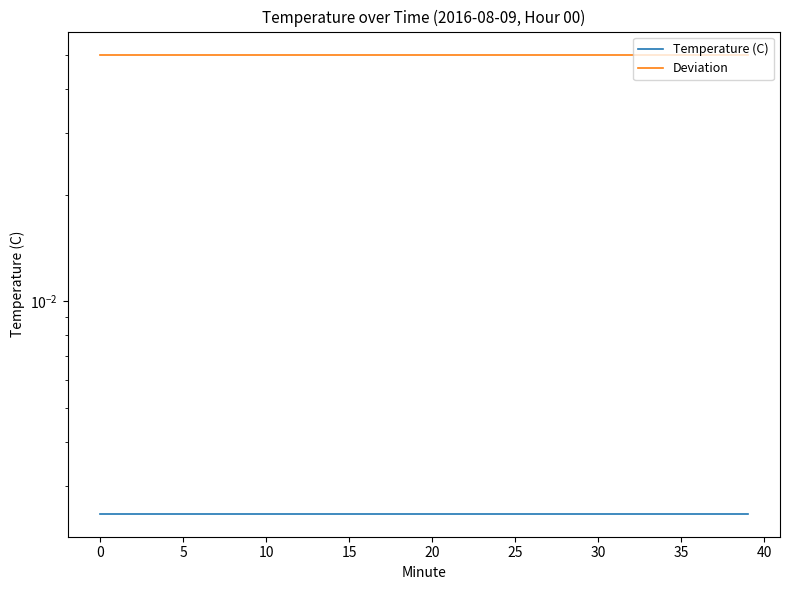

Between 0 and 20, which series saw the biggest shift?

Temperature (C)